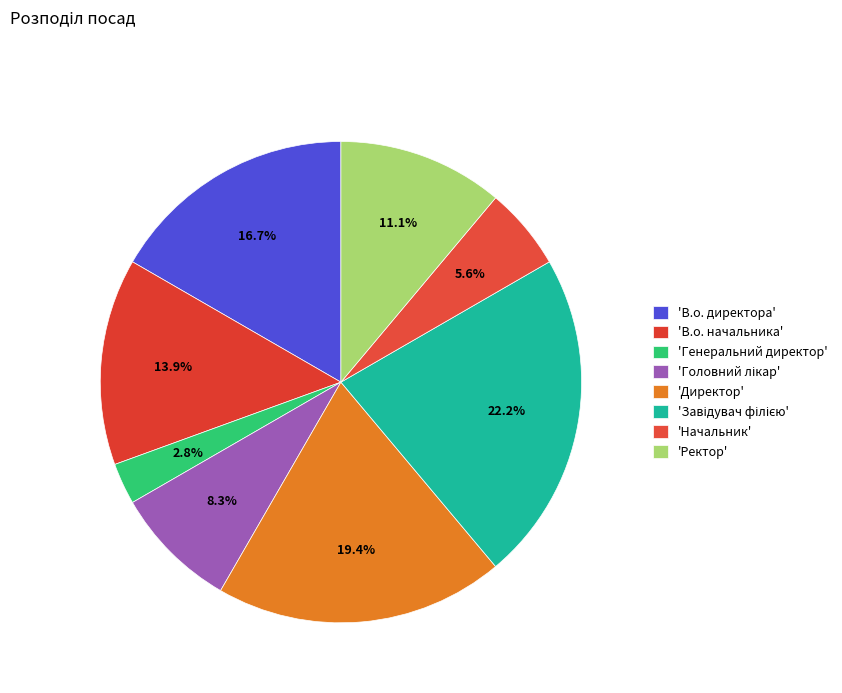

To the nearest percent, what is the average slice percentage?

12%